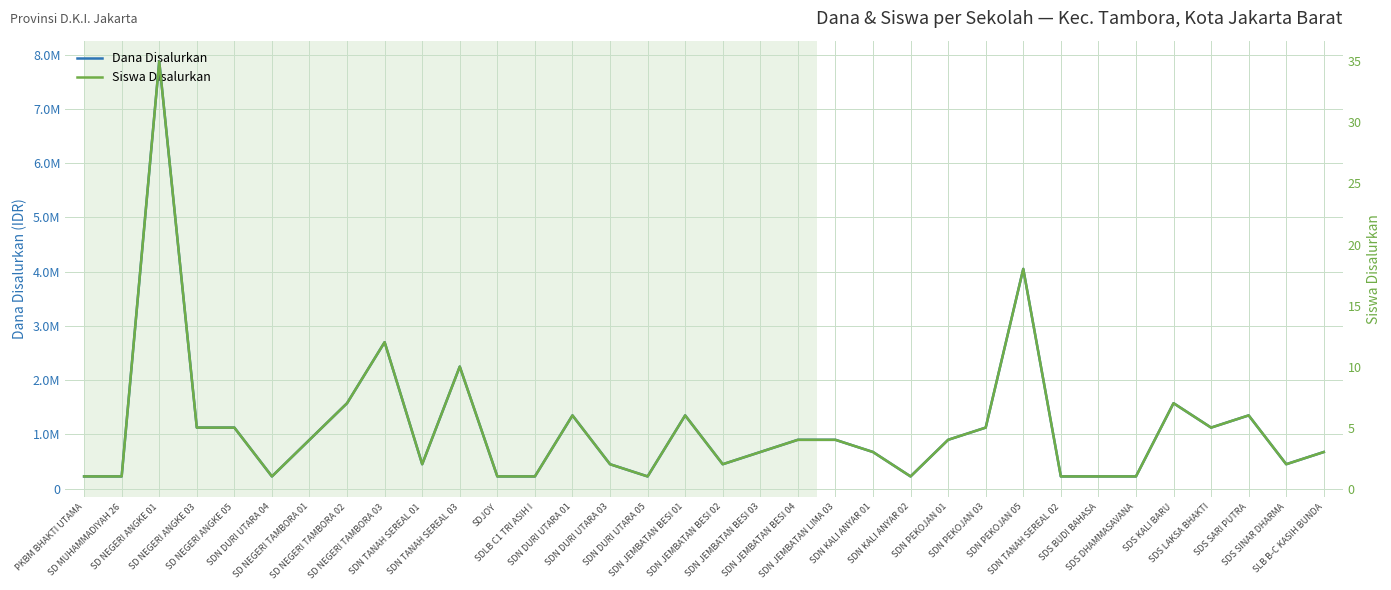

What is the label of the 8th point from the right?

SDN TANAH SEREAL 02